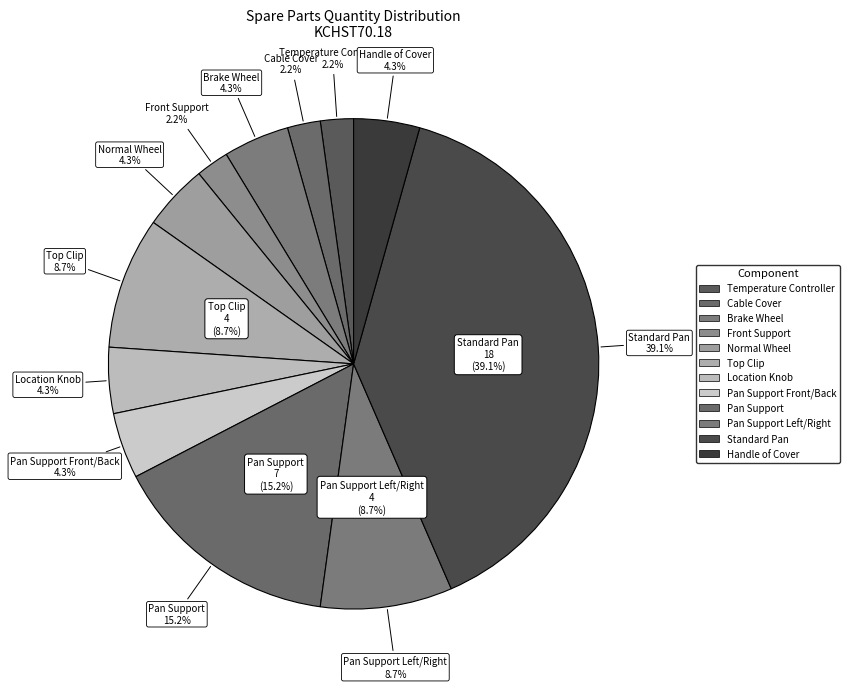

Is there any slice that represents more than half of the pie?

No